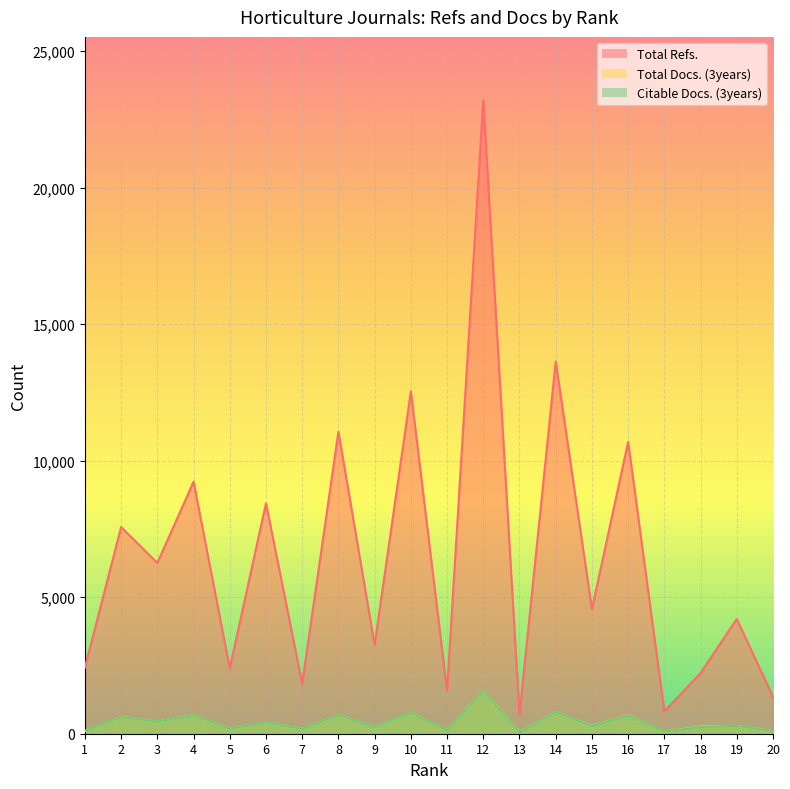

What is the spread (max minus min) of values at 16?

10020